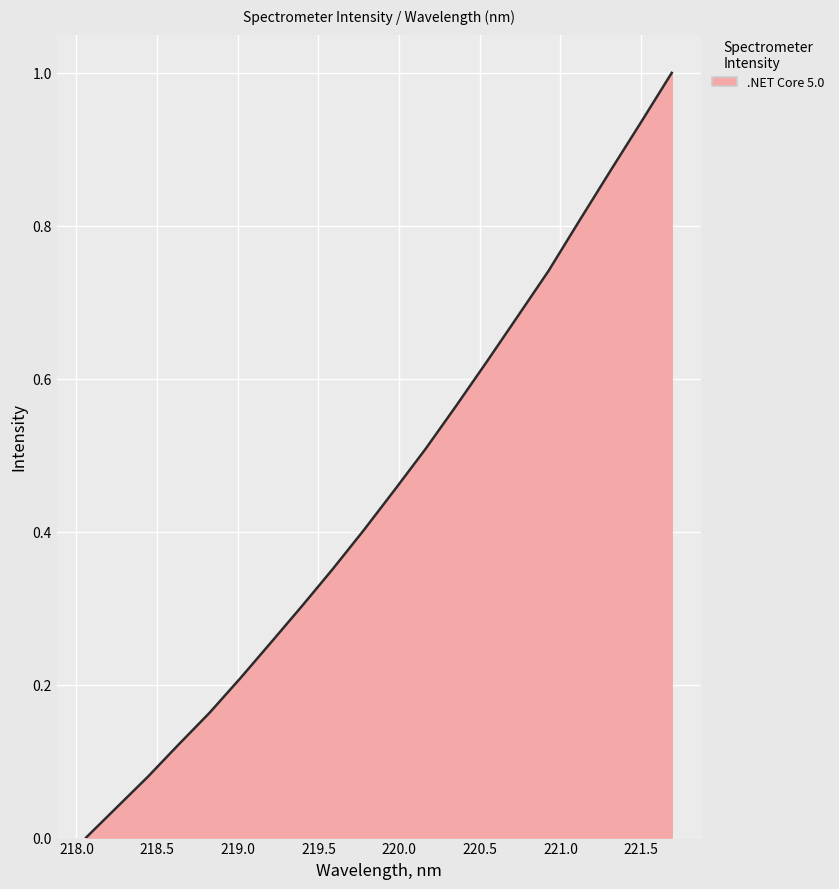

What is the greatest value displayed?

1.0